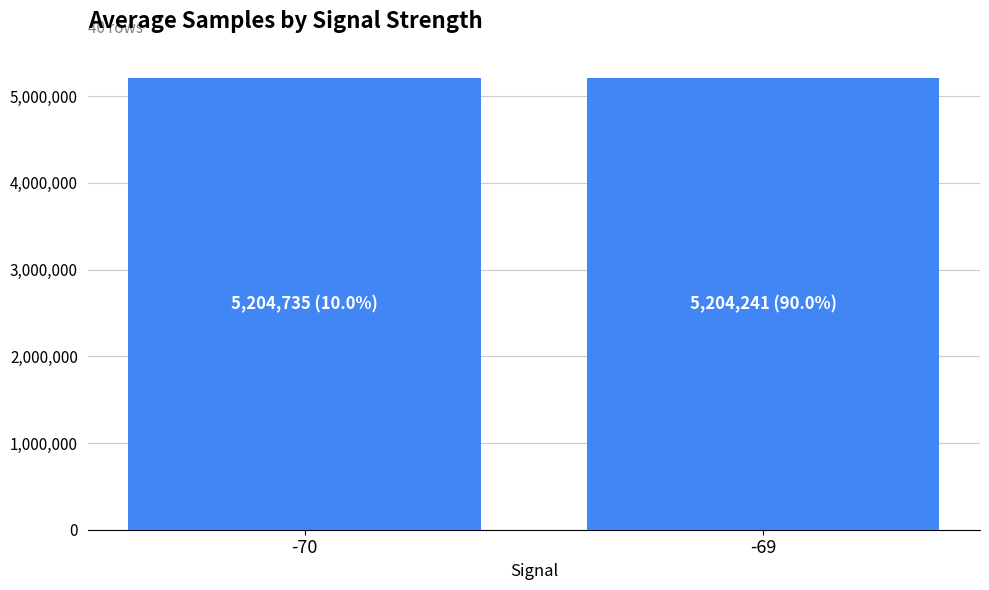

What is the smallest value displayed?

5204241